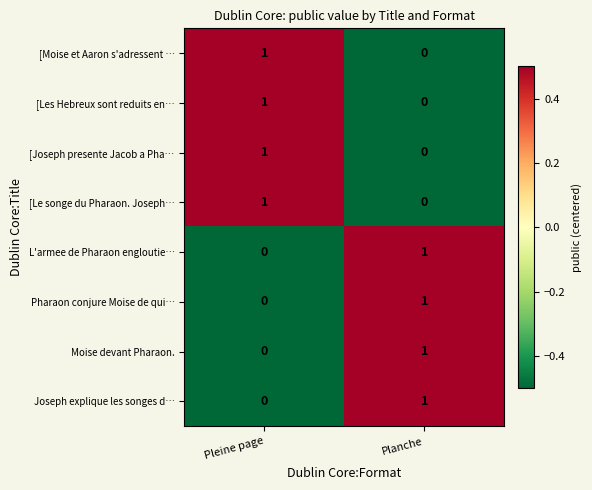

List the labels in order of Pharaon conjure Moise de qui… value, largest first.

Planche, Pleine page